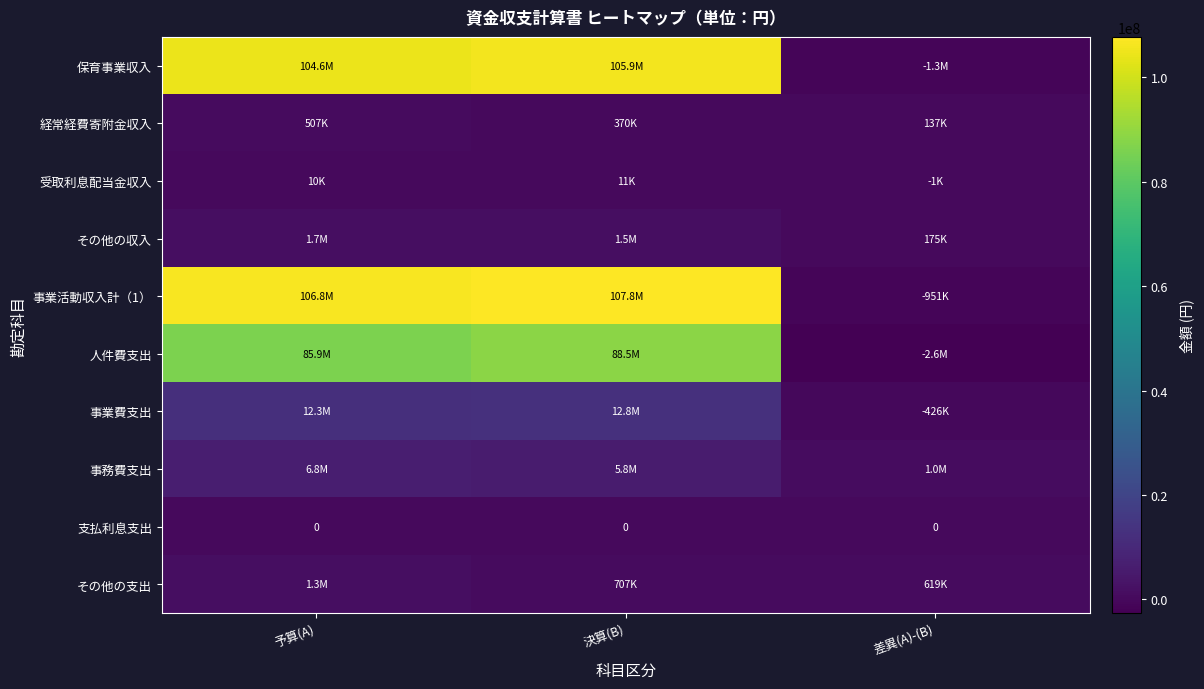

The value of 支払利息支出 at 決算(B) is 0. True or false?

True